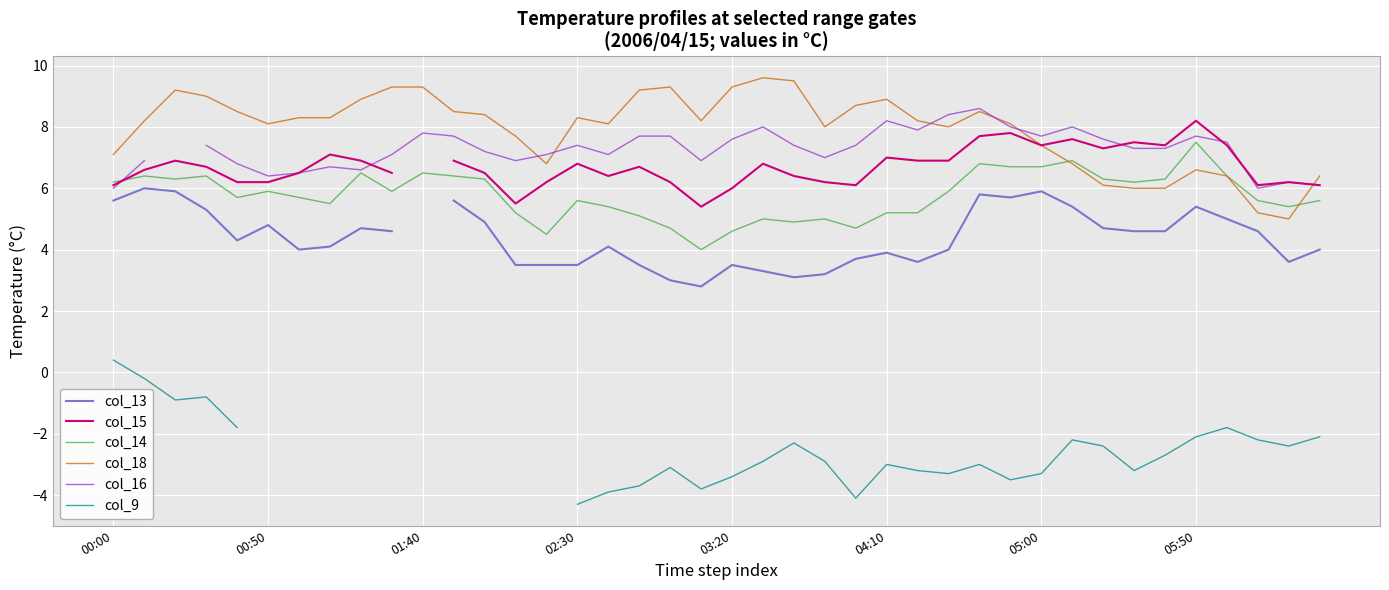

What is the highest value of the col_14 series?

7.5